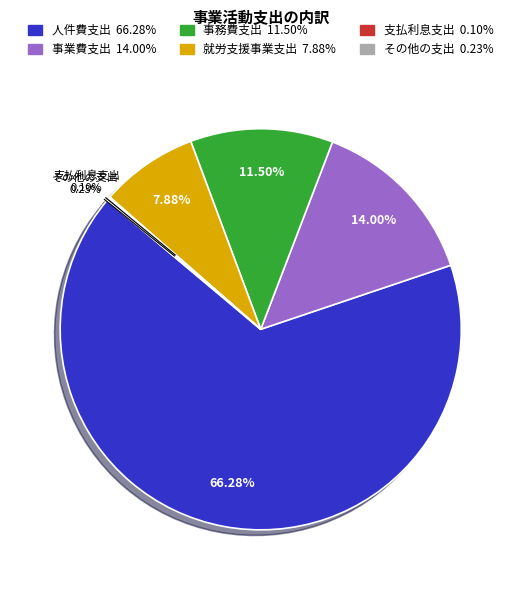

Do 人件費支出 and 事務費支出 together represent more than half of the pie?

Yes